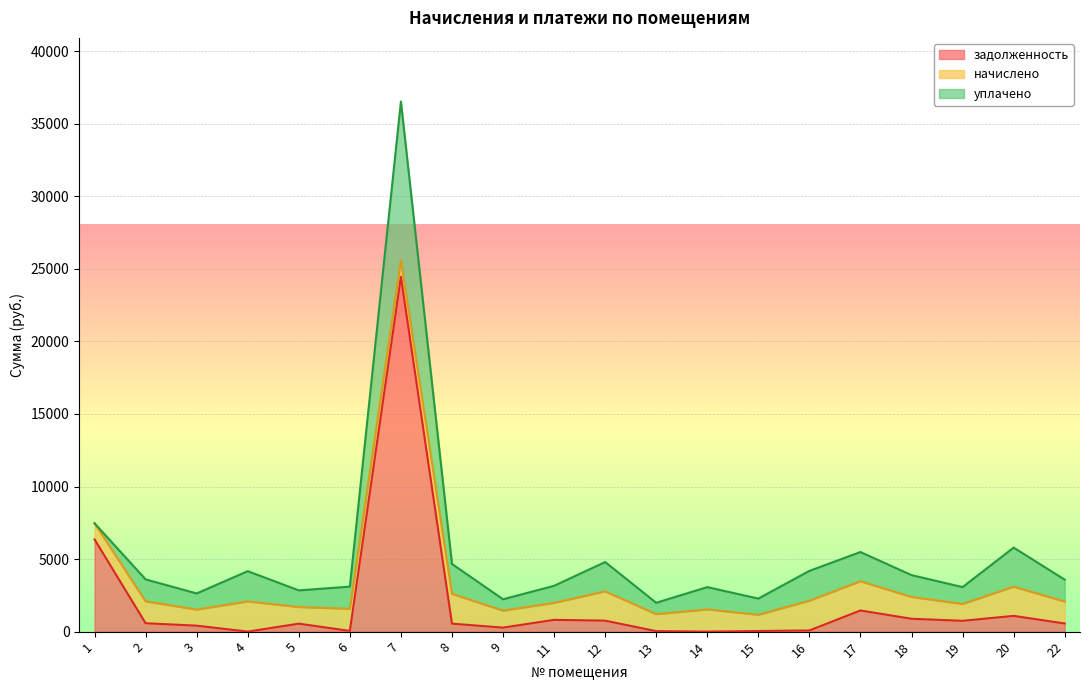

At which category is the sum across all series the highest?

7